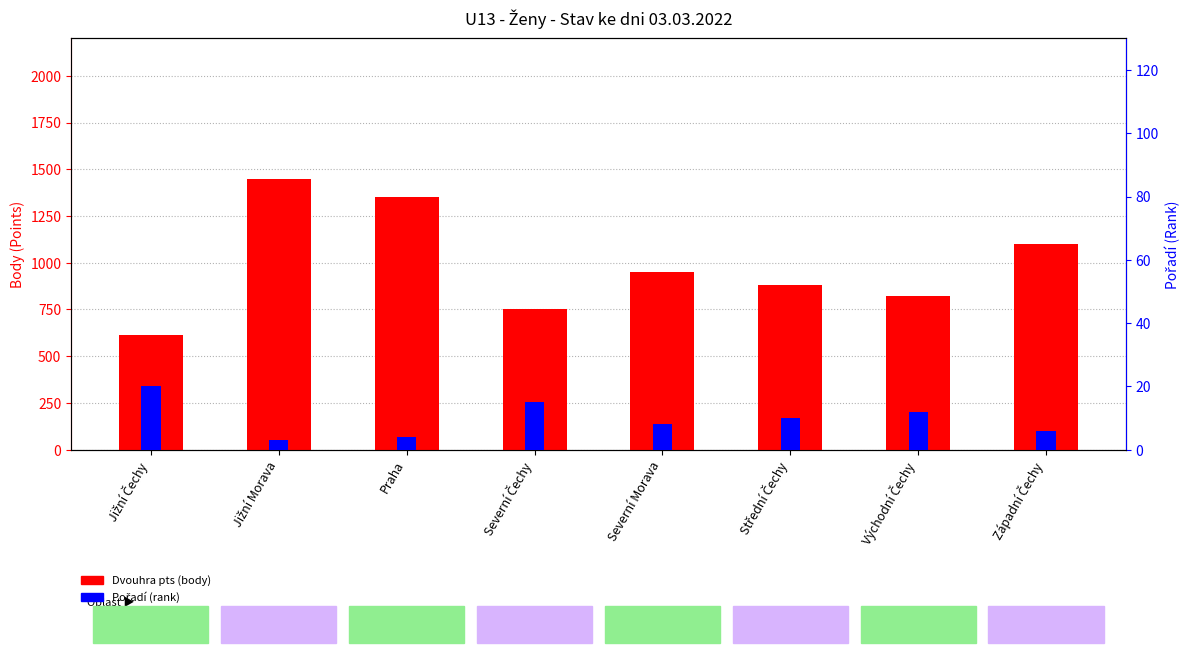

Which series changed the most between Jižní Morava and Východní Čechy?

Dvouhra pts